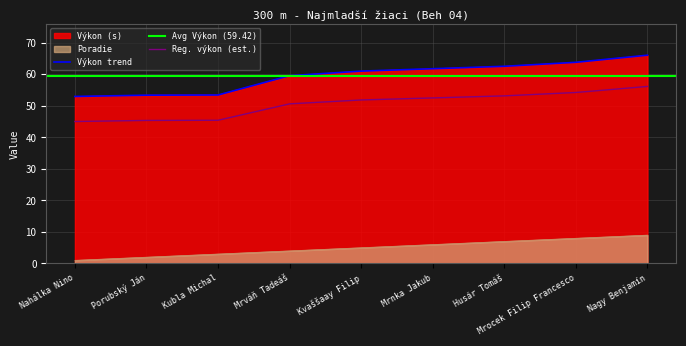

What is the highest value of the Poradie series?

9.0